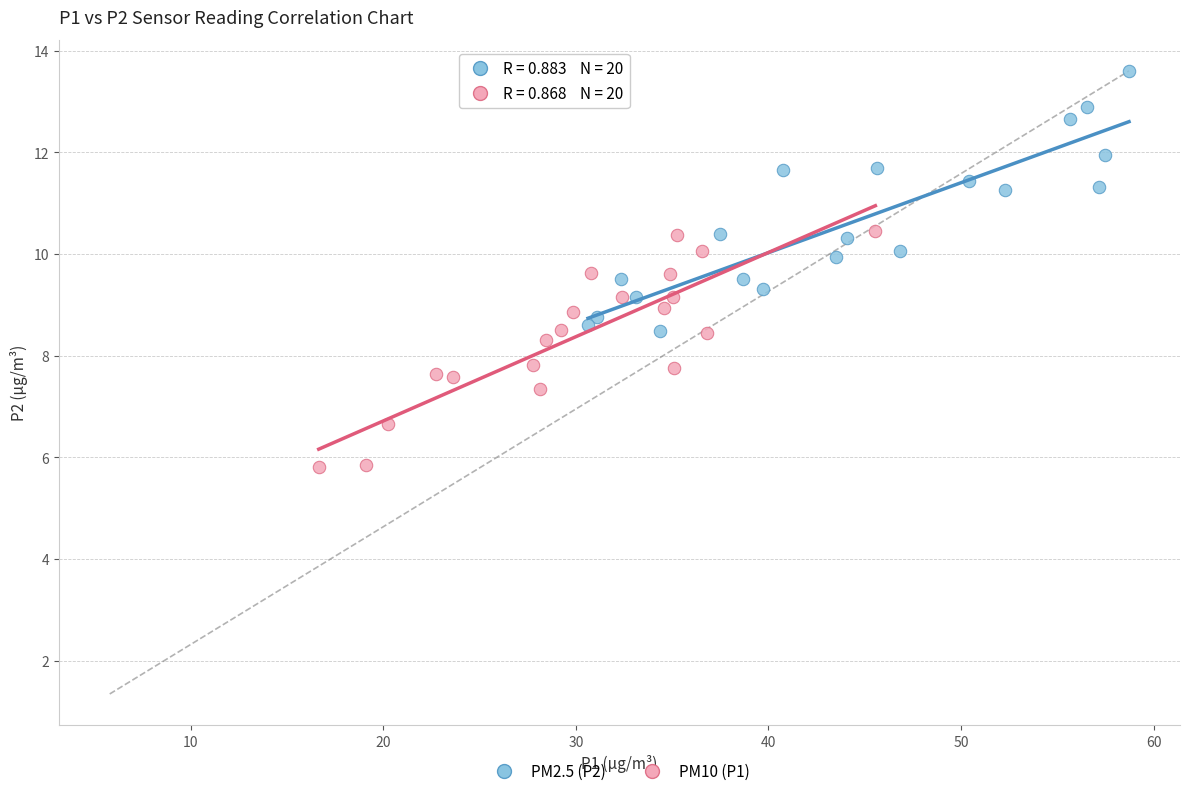

Which series has the widest spread of Y values?

PM2.5 (P2)